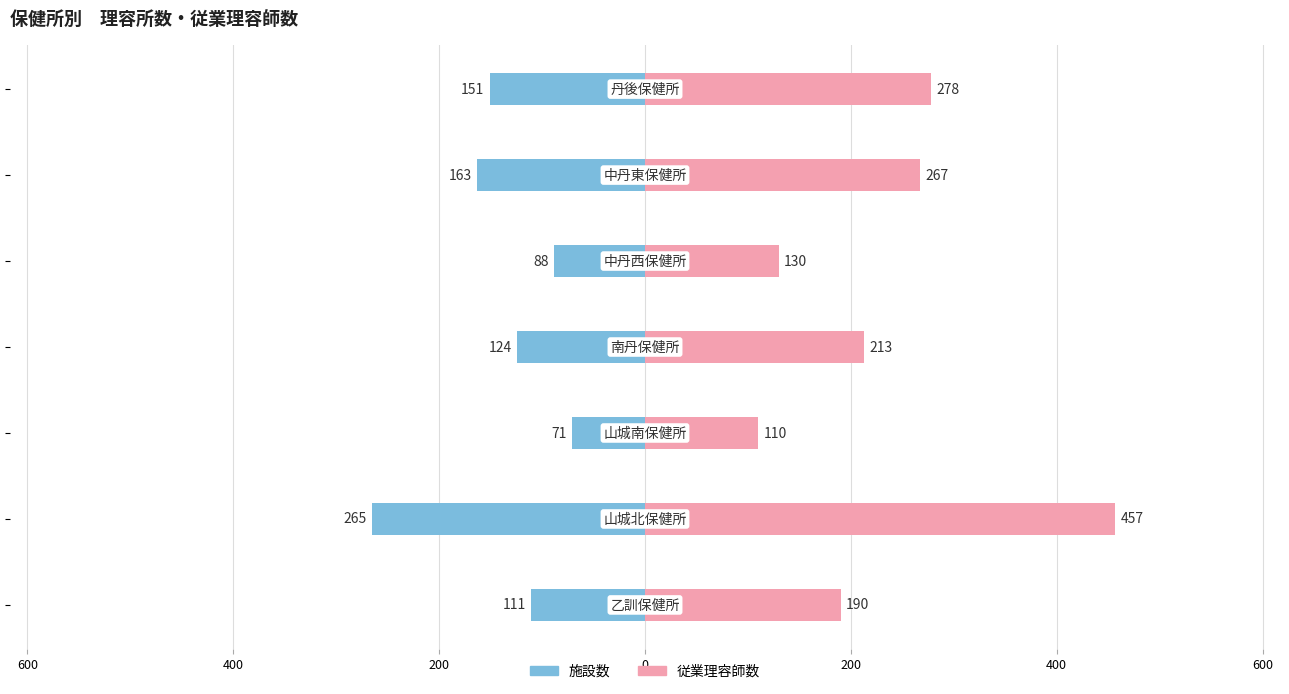

Are the bars grouped side by side (vs. stacked)?

Yes